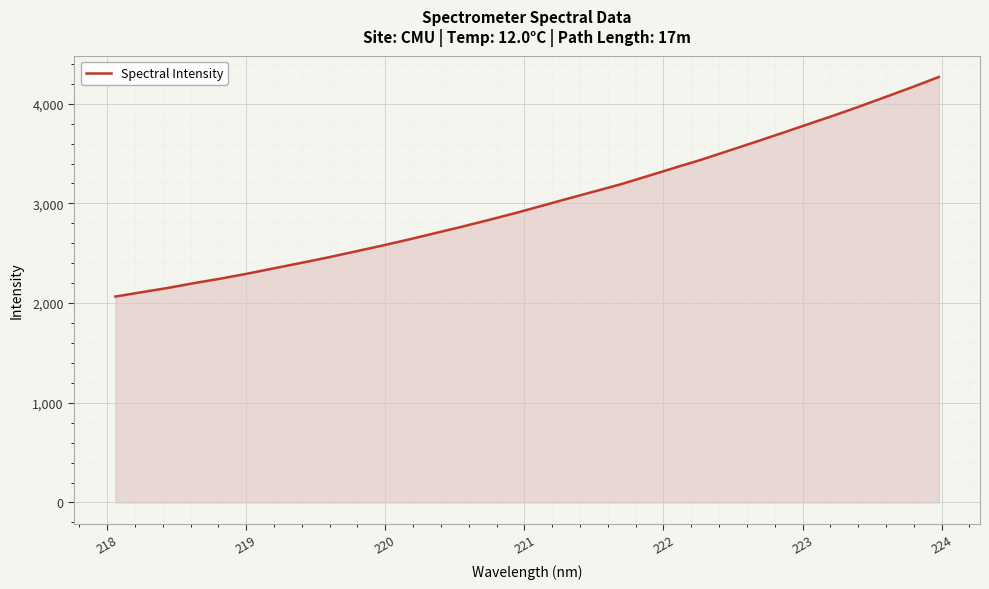

True or false: there are more than 1 points higher than both neighbors.

False